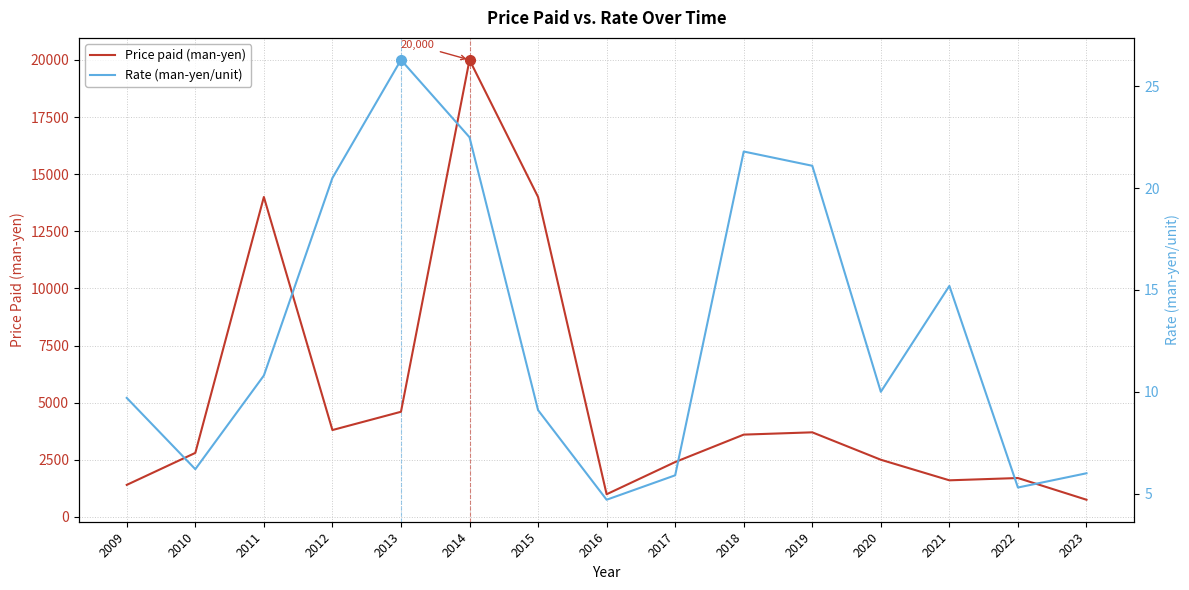

What is the sum of all Price paid (man-yen) values?

77840